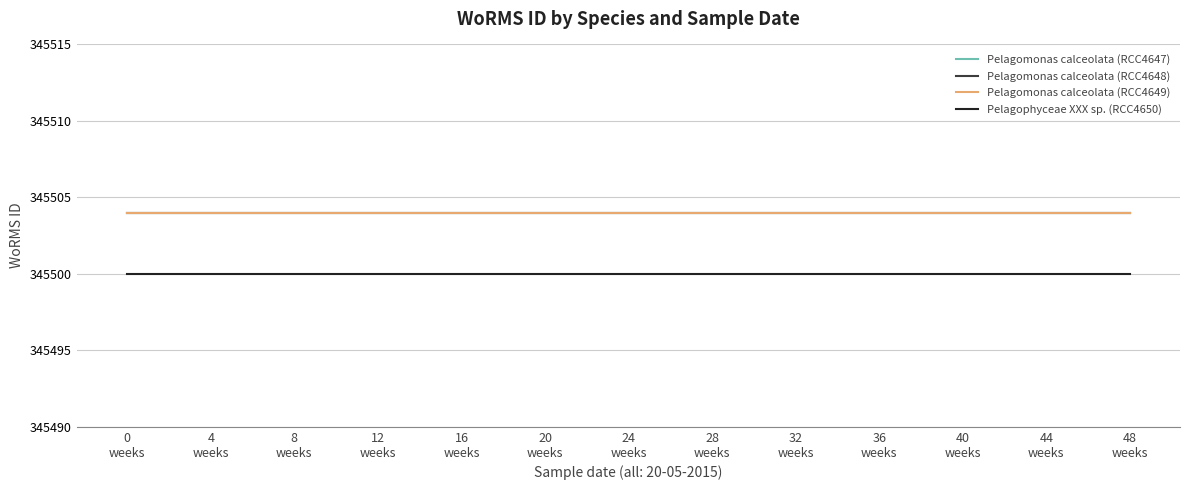

At how many categories does at least one series exceed 345502?

13